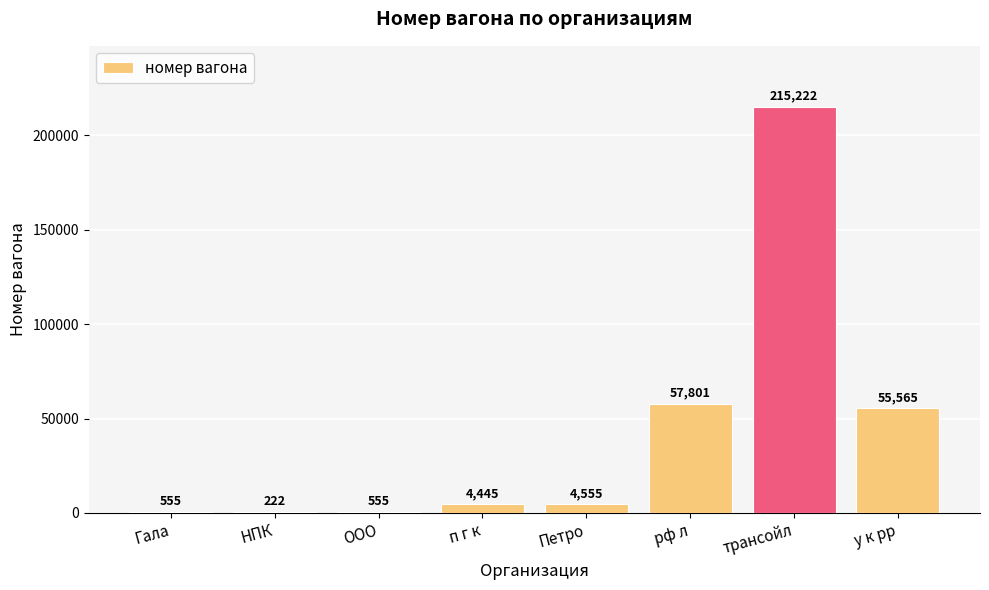

Does the chart contain stacked bars?

No